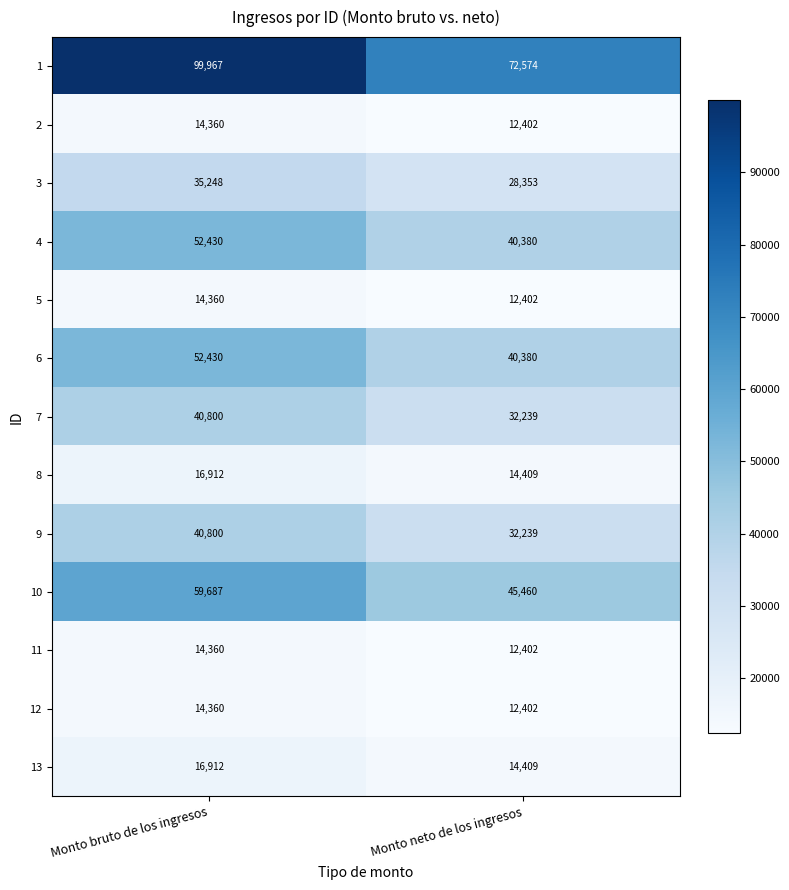

Count the number of categories in the chart.

2